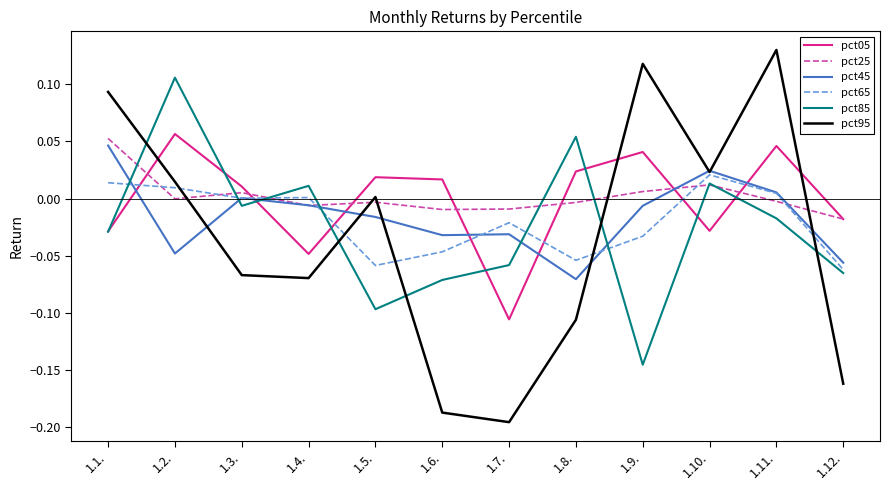

Does the chart have visible grid lines?

No